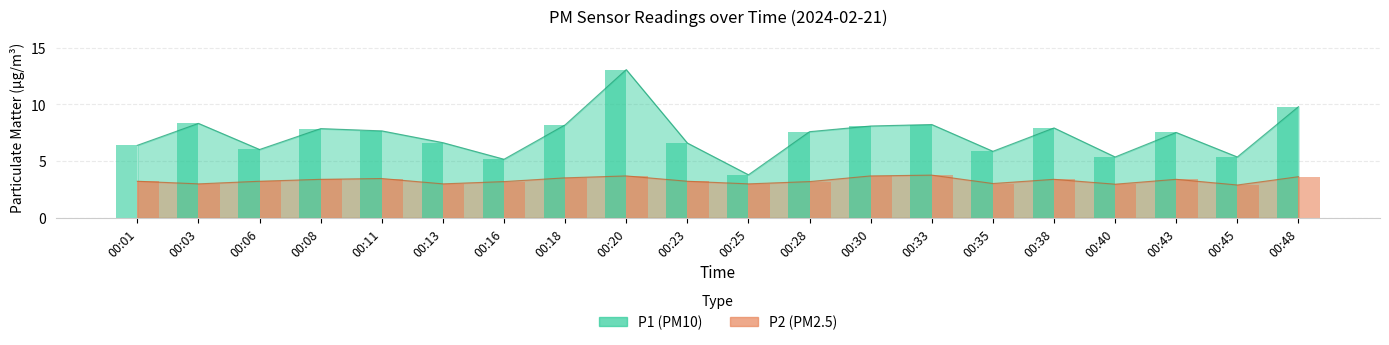

What is the difference between the maximum and minimum values in the P2 series?

0.9